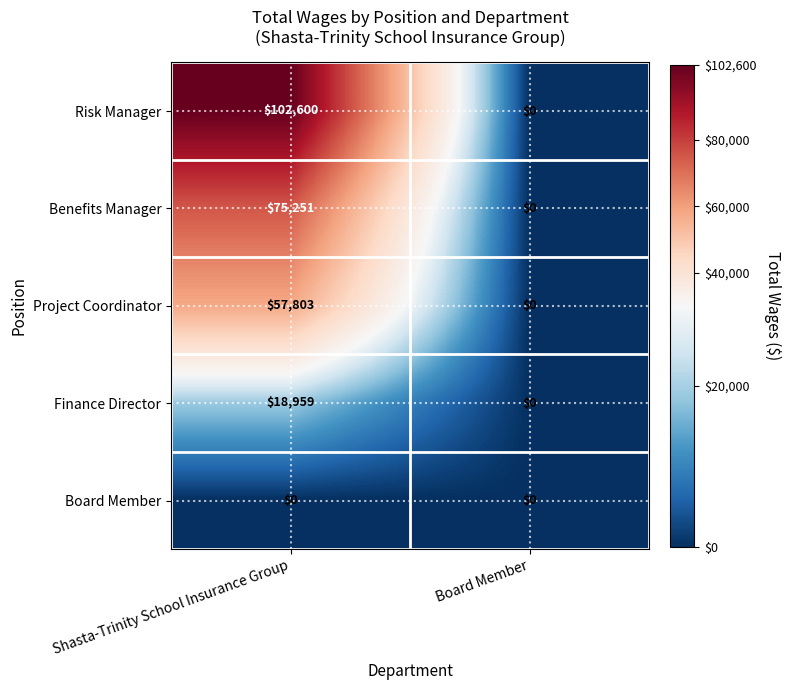

Count the number of categories in the chart.

2